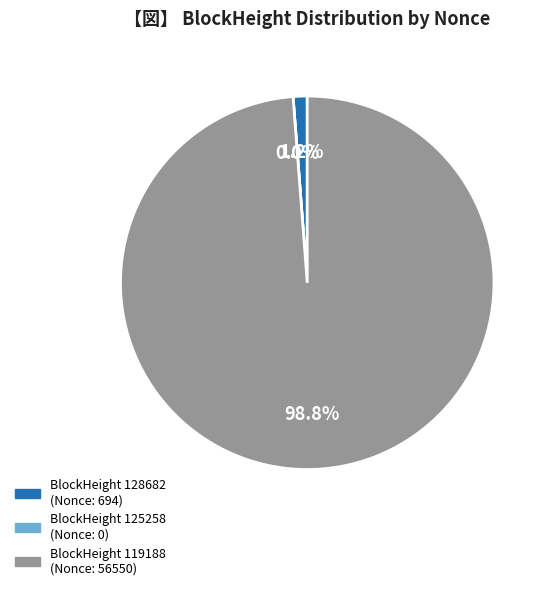

The 128682 slice represents 11% of the pie. True or false?

False